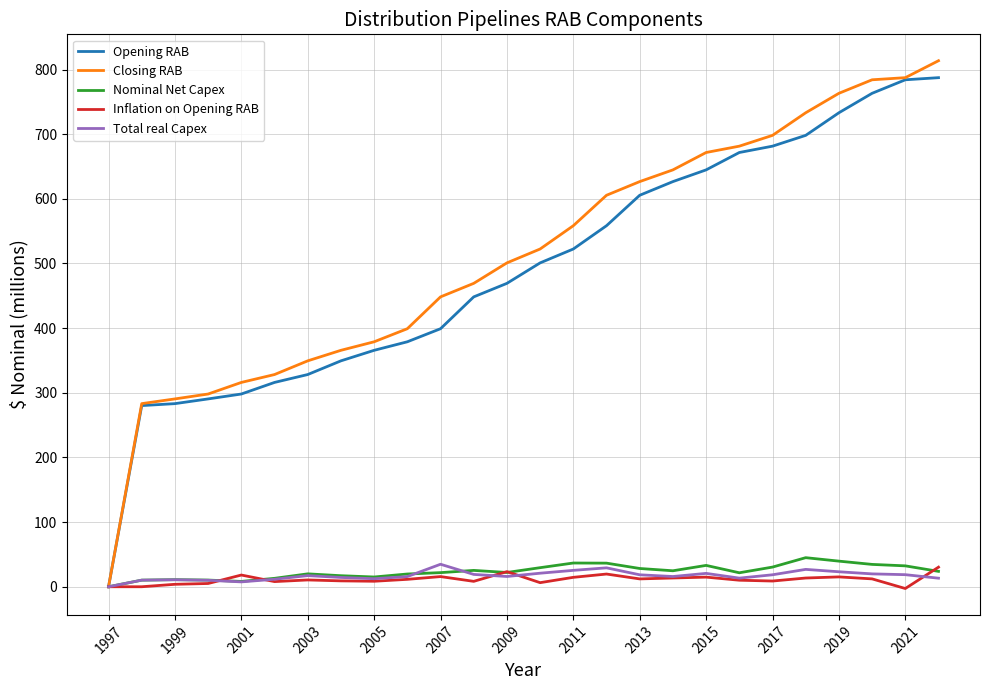

Which series has the widest spread of values?

Closing RAB